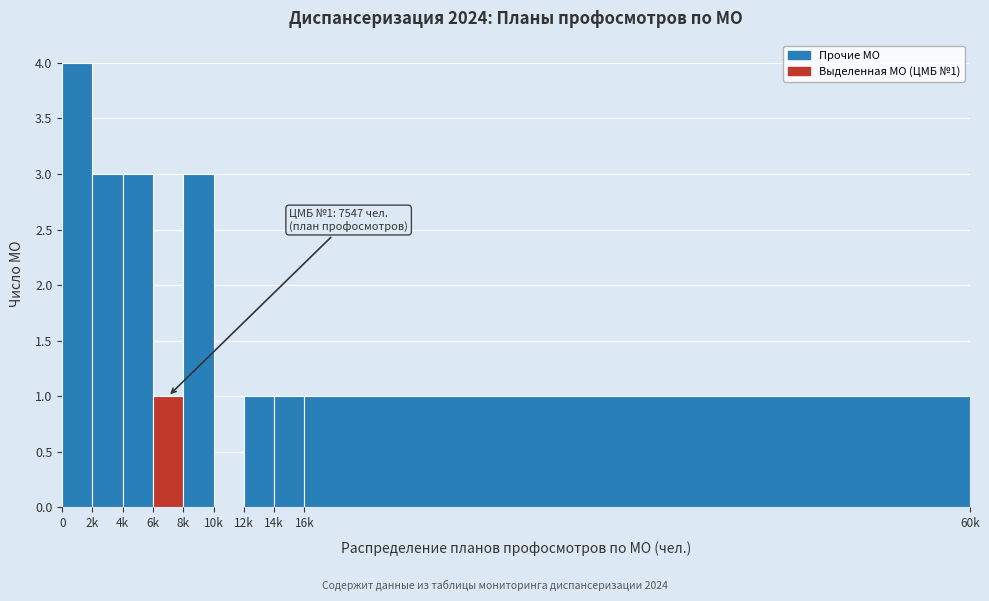

Reading right to left, transcribe all the data shown in this chart.

16k=1	14k=1	12k=1	10k=0	8k=3	6k=1	4k=3	2k=3	0=4